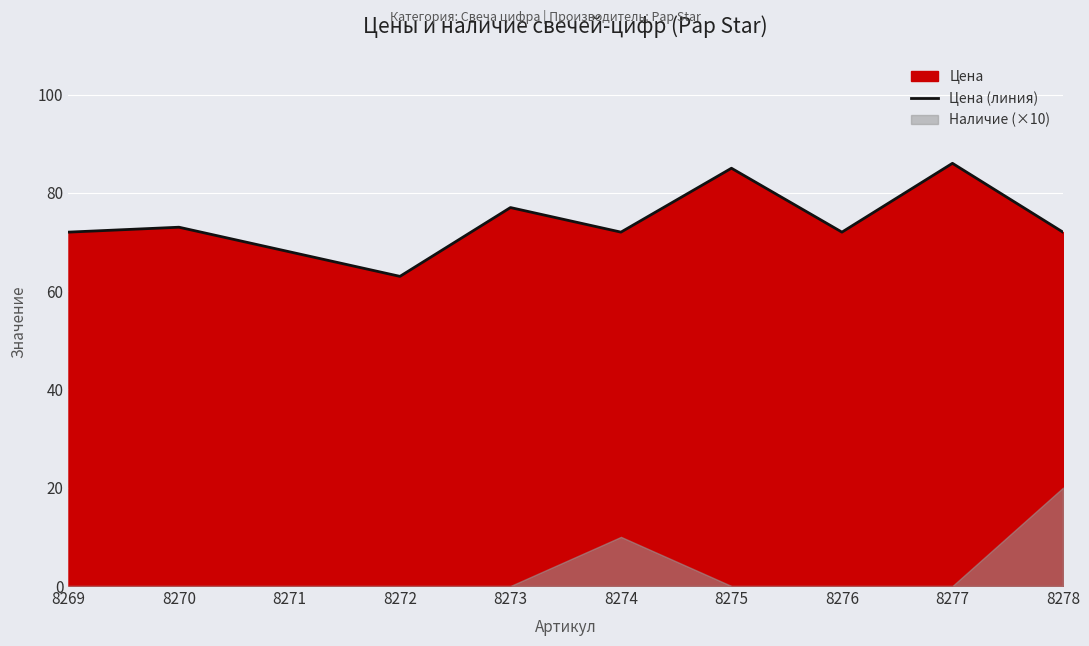

Reading left to right, transcribe all the data shown in this chart.

72	73	68	63	77	72	85	72	86	72